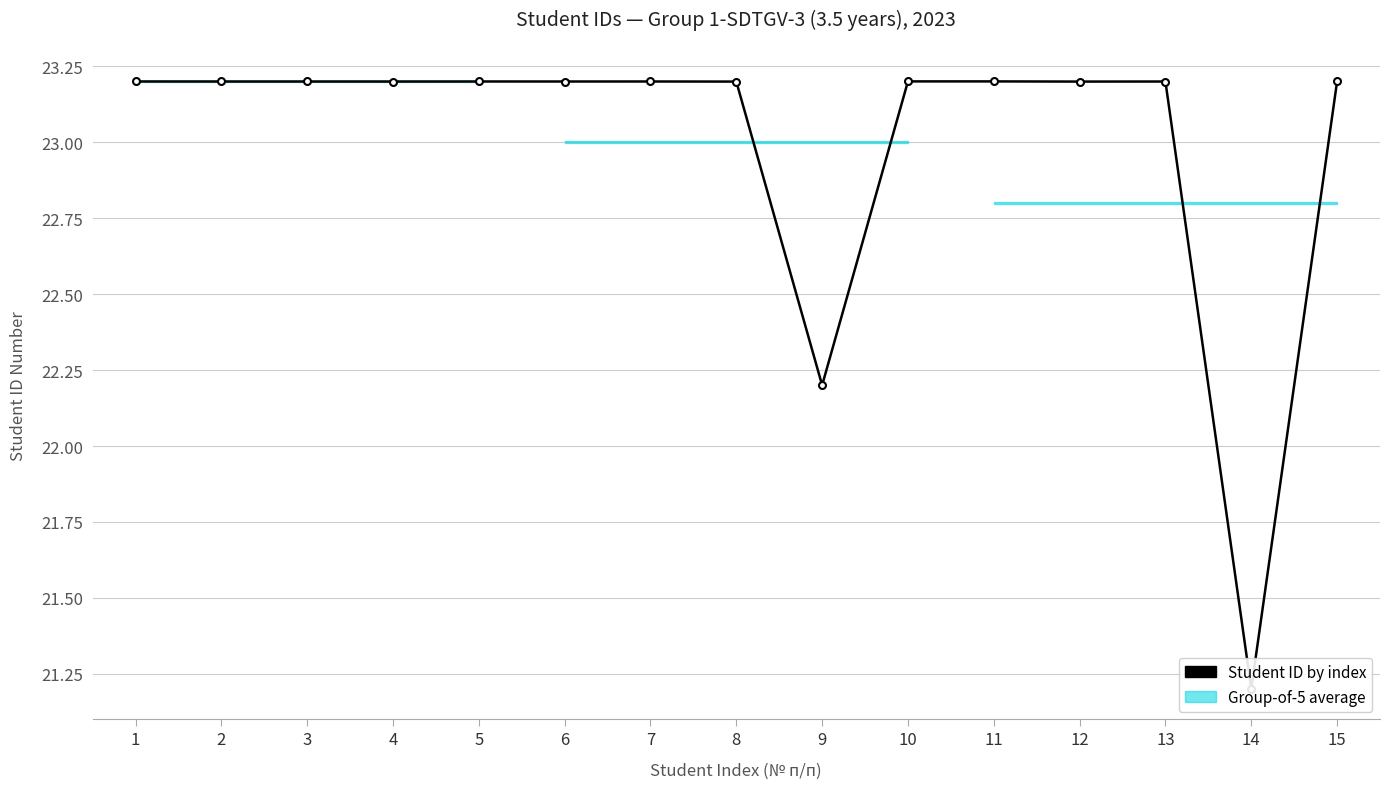

Reading left to right, transcribe all the data shown in this chart.

23.2	23.2	23.2	23.2	23.2	23.2	23.2	23.2	22.2	23.2	23.2	23.2	23.2	21.2	23.2